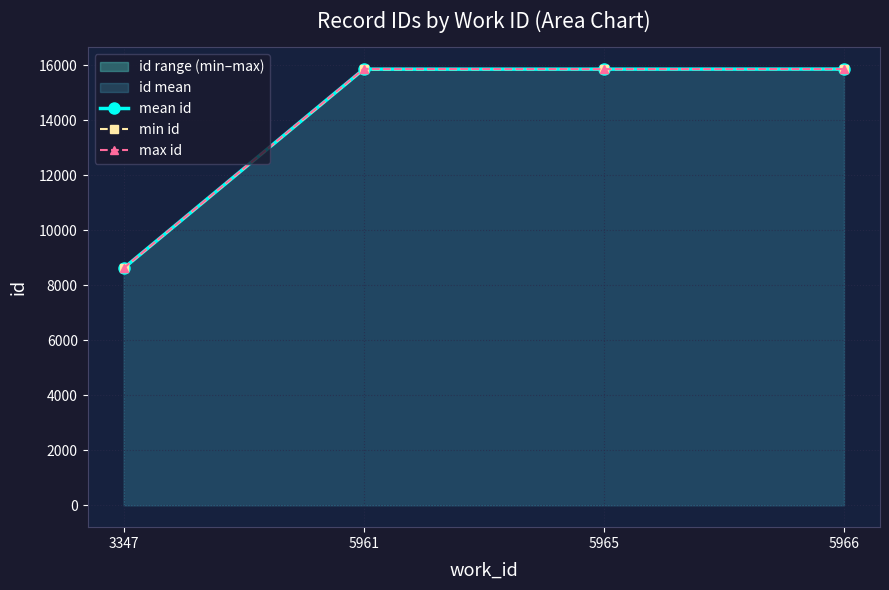

How many distinct data groups are displayed?

3